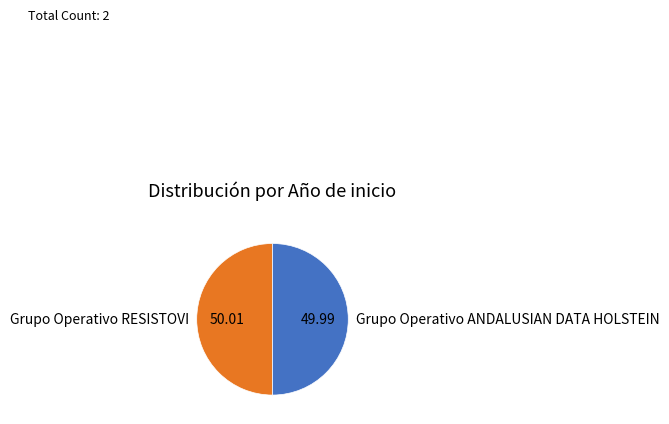

True or false: Grupo Operativo RESISTOVI accounts for 42% of the total.

False